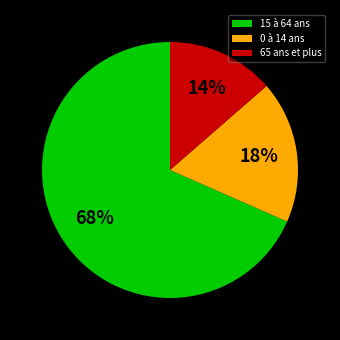

Combined, do 65 ans et plus and 15 à 64 ans account for over 50%?

Yes